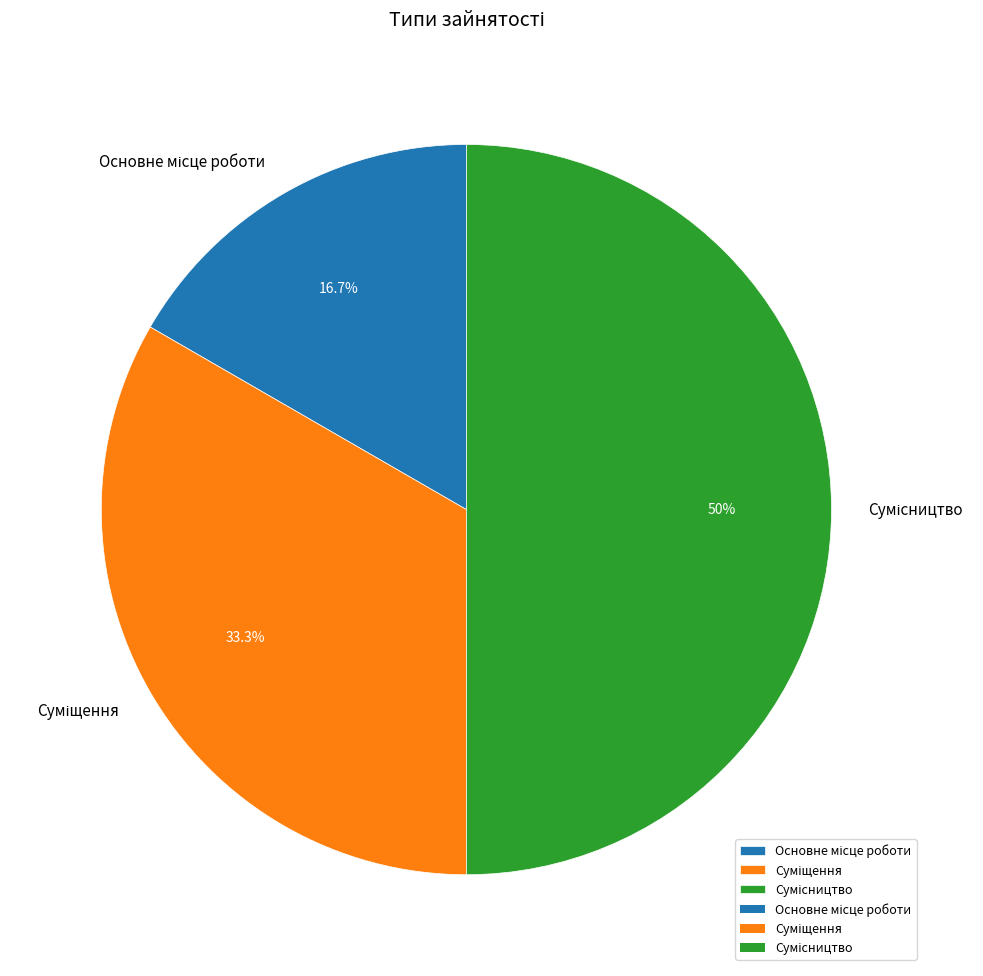

To the nearest percent, what portion does Суміщення represent?

33%